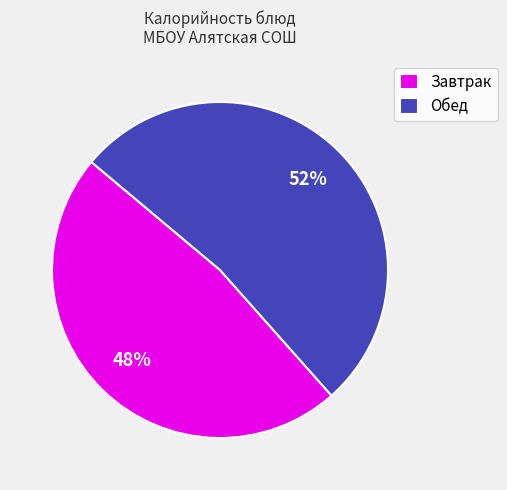

What is the majority slice?

Обед